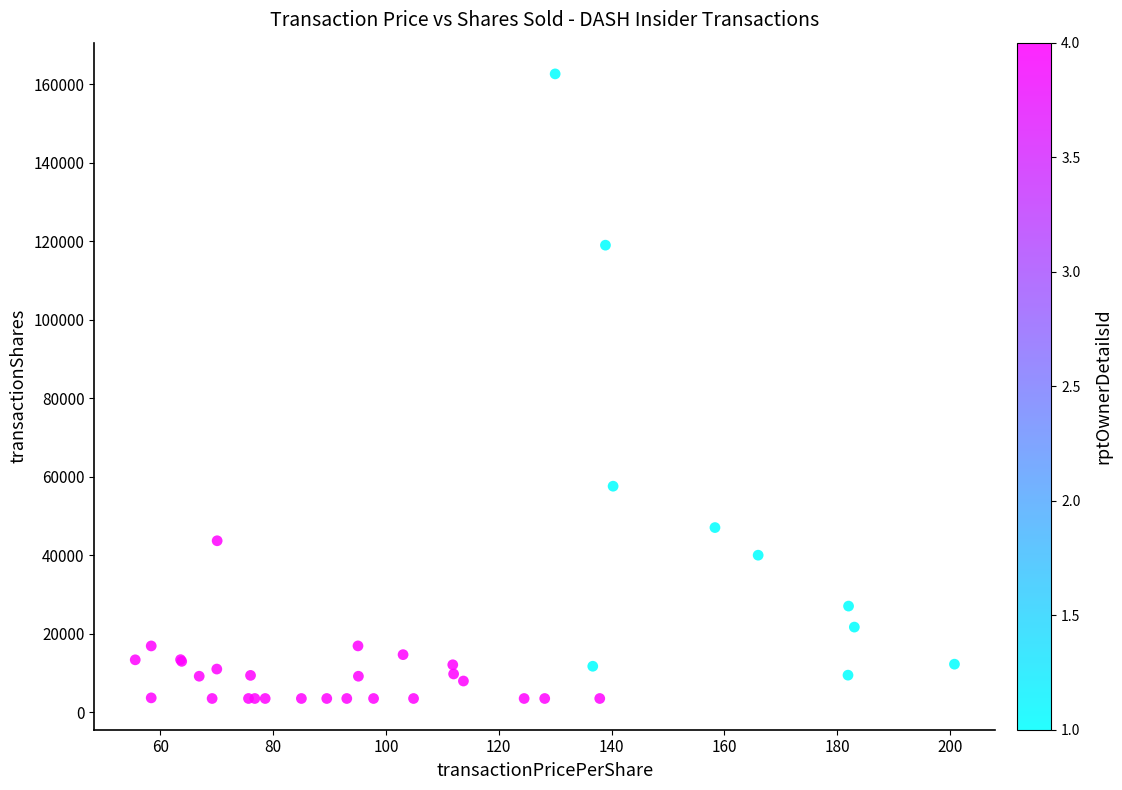

What Y value in the scatter plot is closest to 83043?

57572